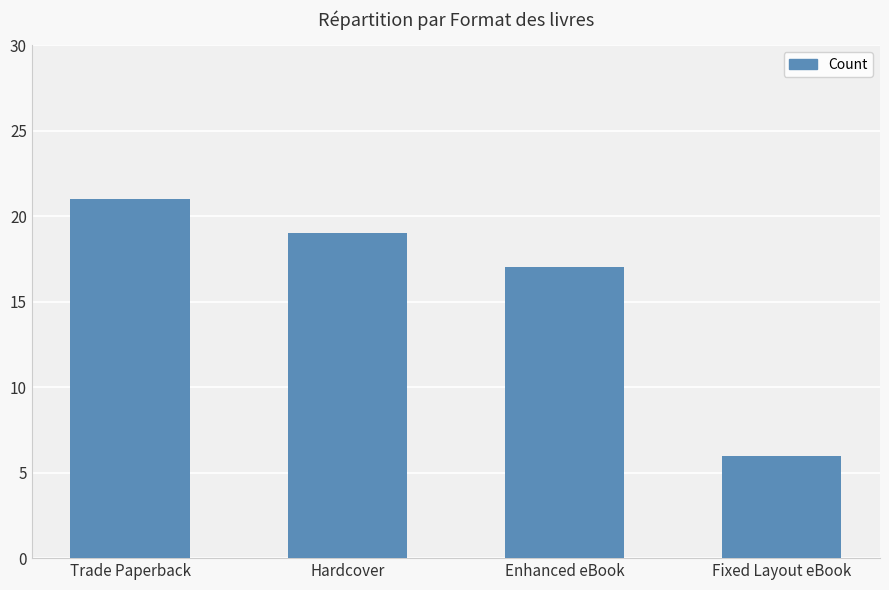

What is the difference between the maximum and second lowest values?

4